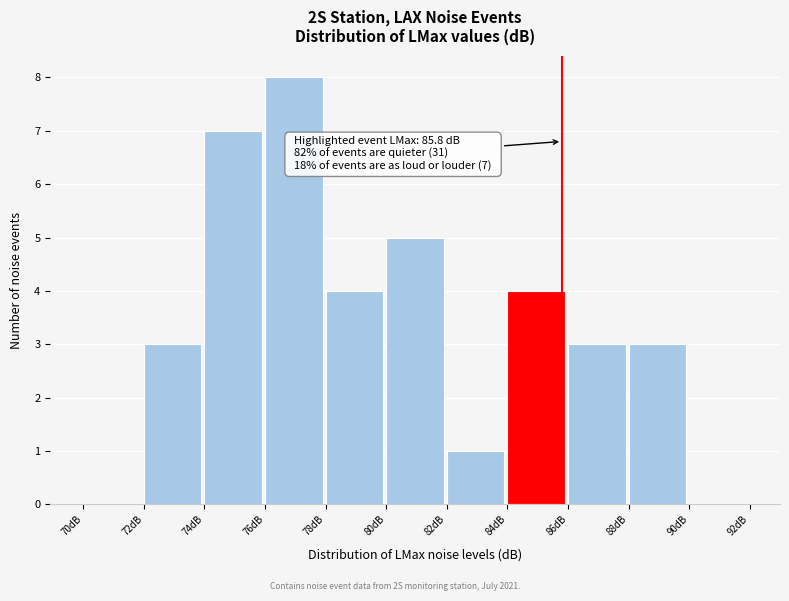

Over which range of the x-axis is the bar tallest?

76 to 78